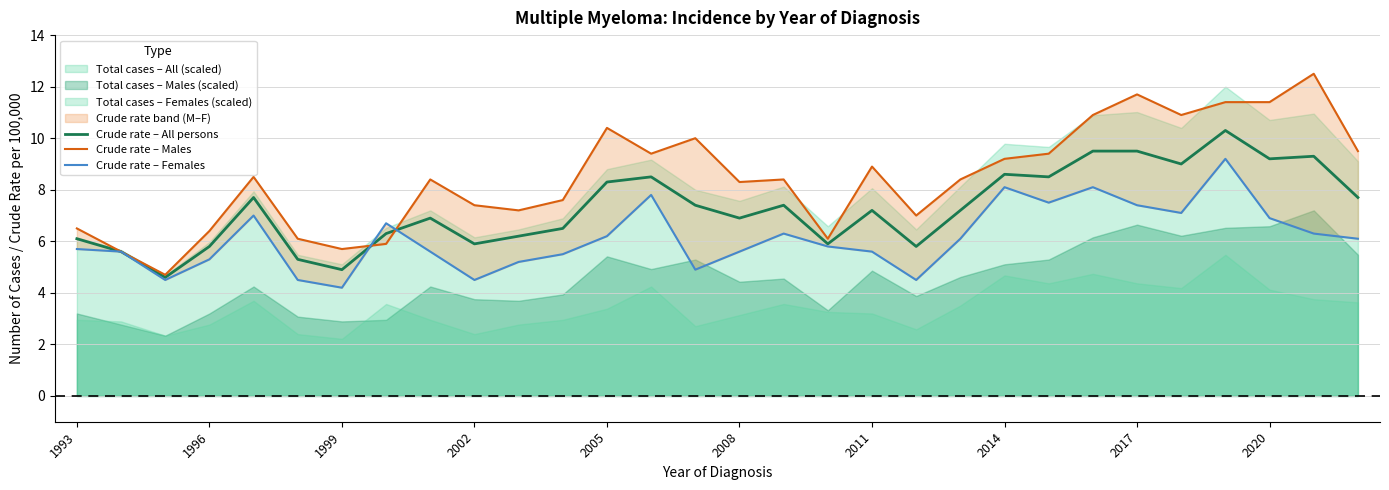

What is the average value of the Crude rate – All persons series?

7.3